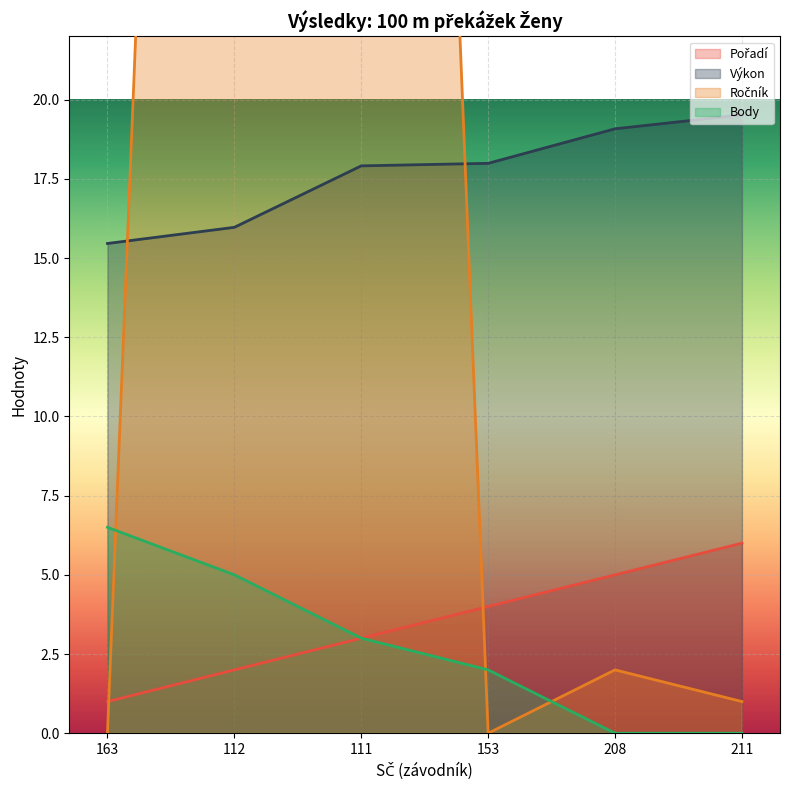

What is the total value across all series at 112?

122.0